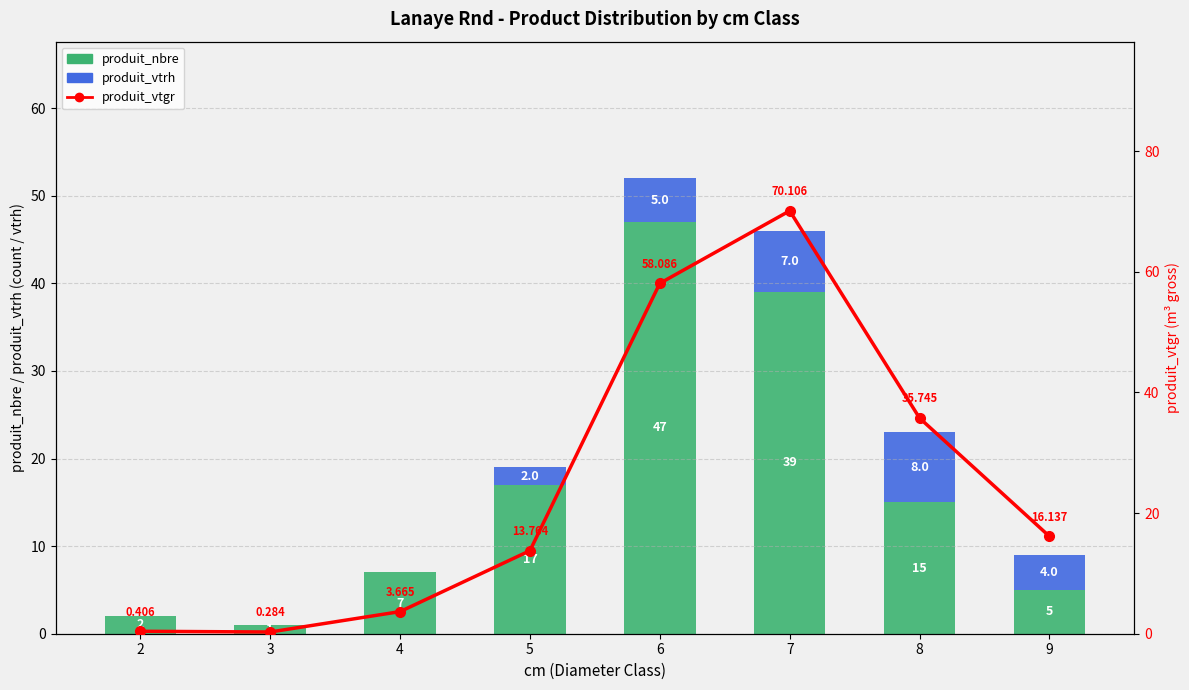

Which label corresponds to the smallest value in the chart?

2